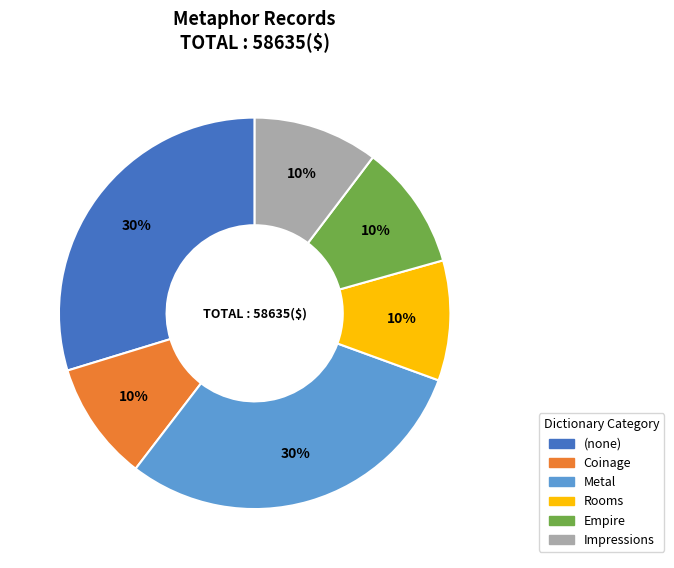

How many slices are in this pie chart?

6